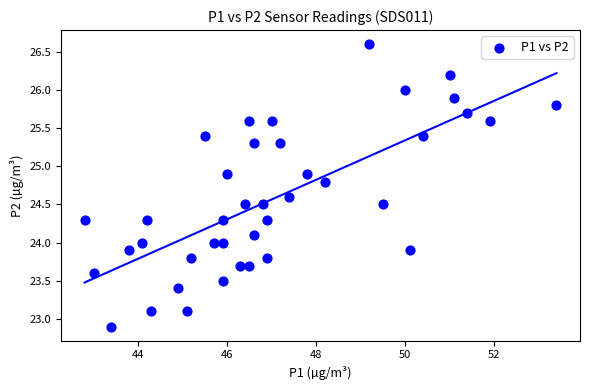

What is the range of X values (max minus min)?

10.6